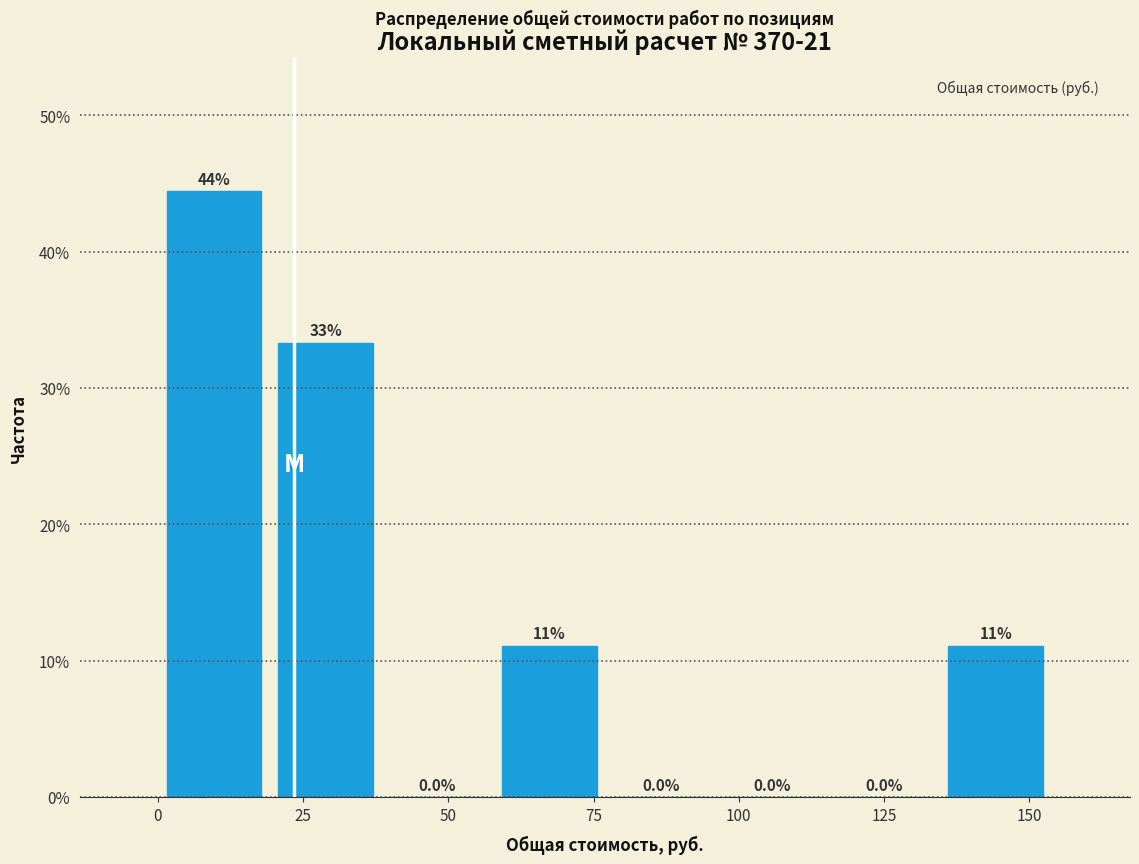

Read against the x-axis, roughly where is the centre of the tallest bar?

10